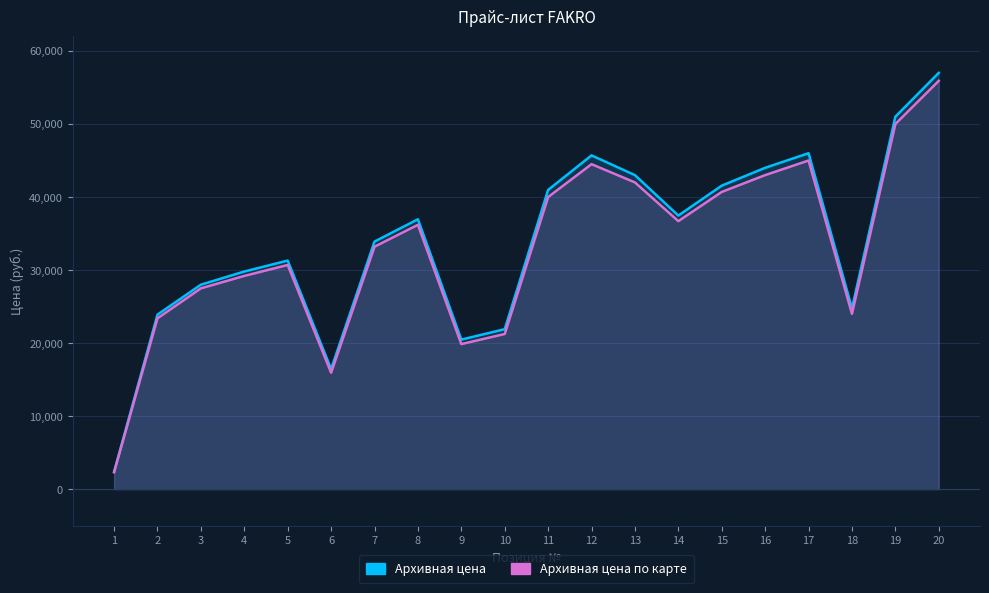

What is the sum of the Архивная цена по карте values at 8 and 16?

79180